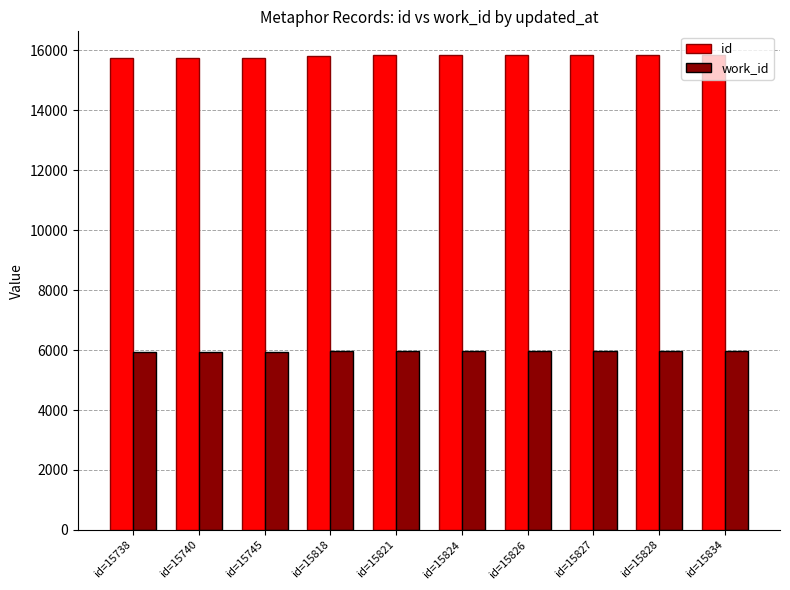

What is the greatest value displayed?

15834